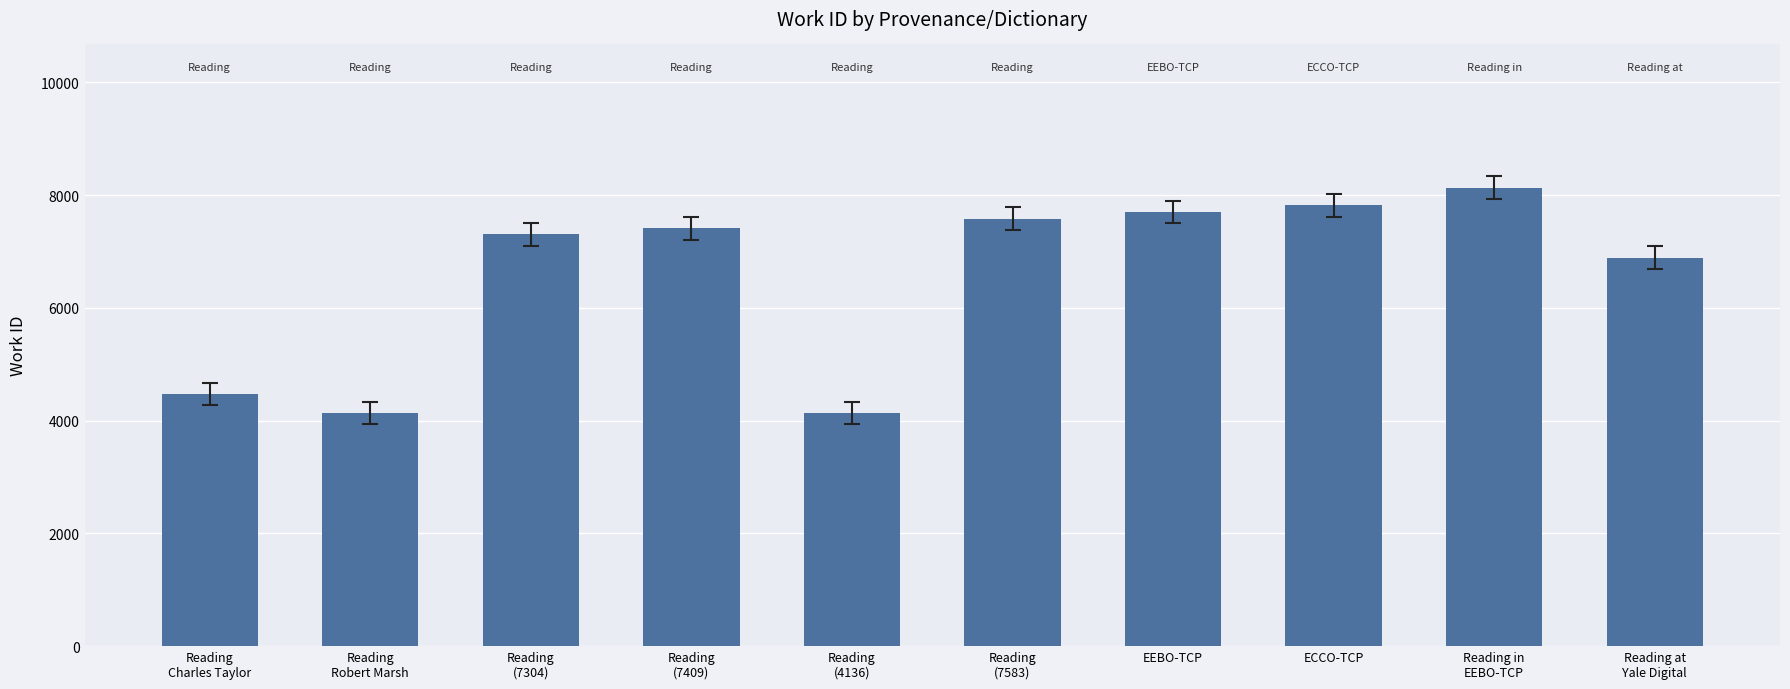

The chart shows a value of 7304 at Reading
(7304). True or false?

True